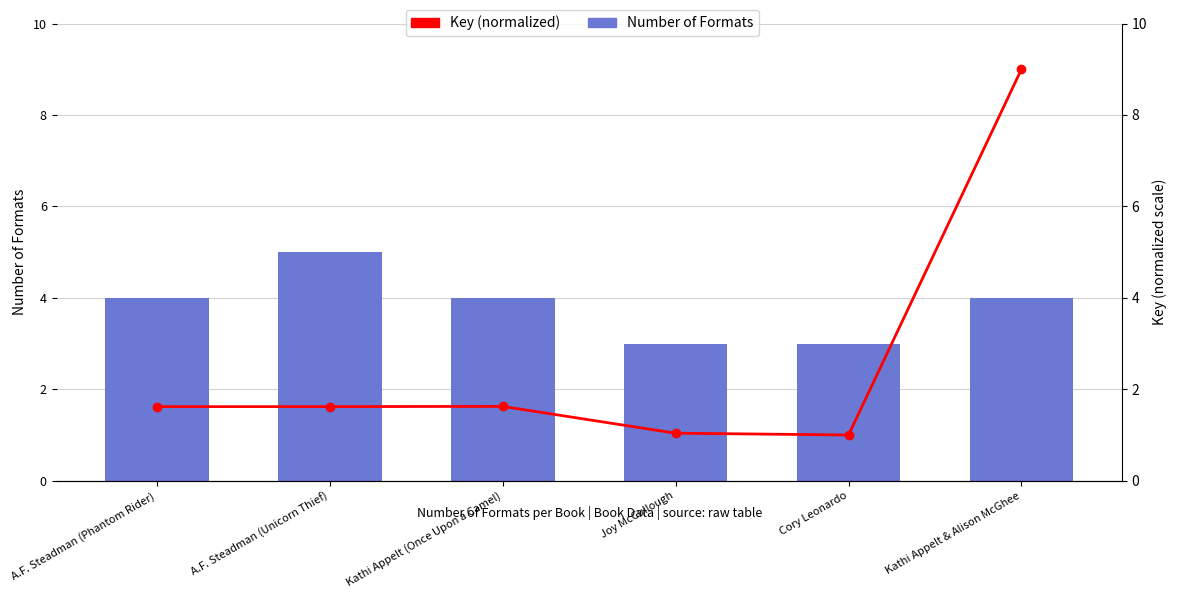

What are all the series names shown in the legend?

Number of Formats, Key (normalized)